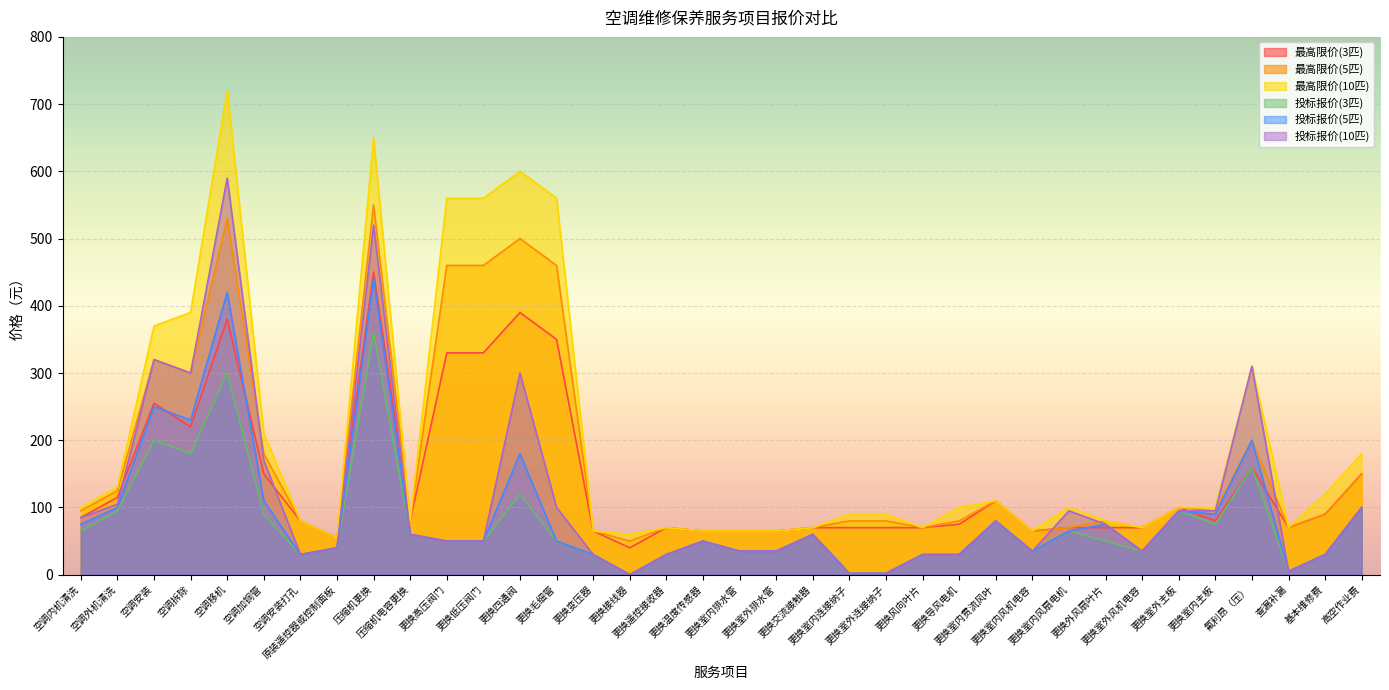

At which category is the sum across all series the highest?

压缩机更换